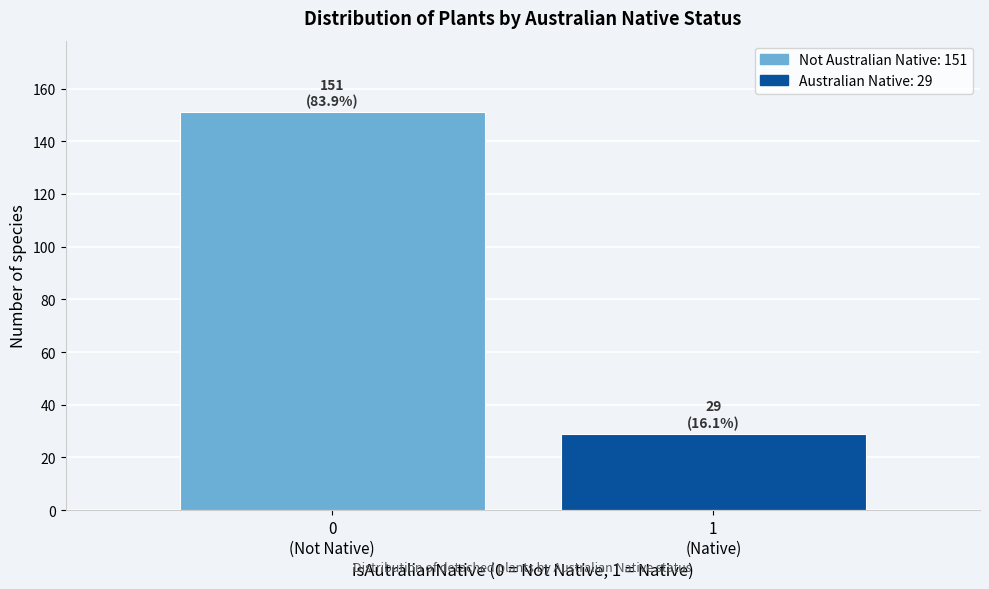

Reading left to right, transcribe all the data shown in this chart.

151	29